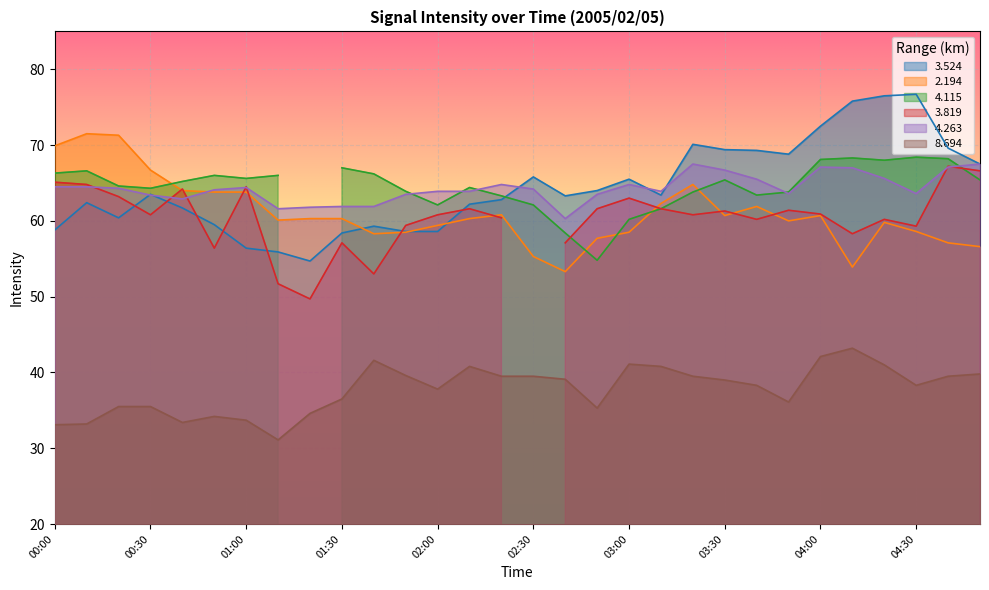

What is the difference between the   3.524 values at 01:10 and 00:10?

6.5